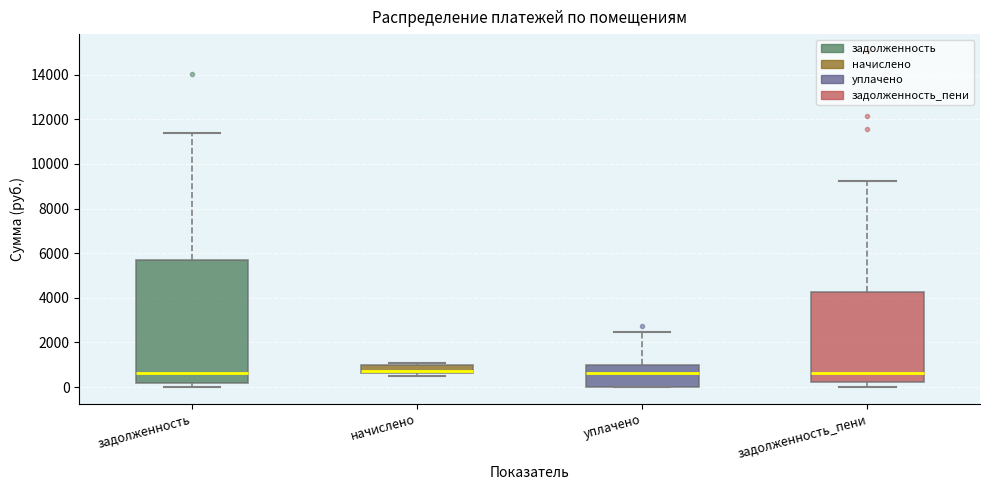

Comparing the boxes themselves (not the whiskers), which one is the tallest?

задолженность